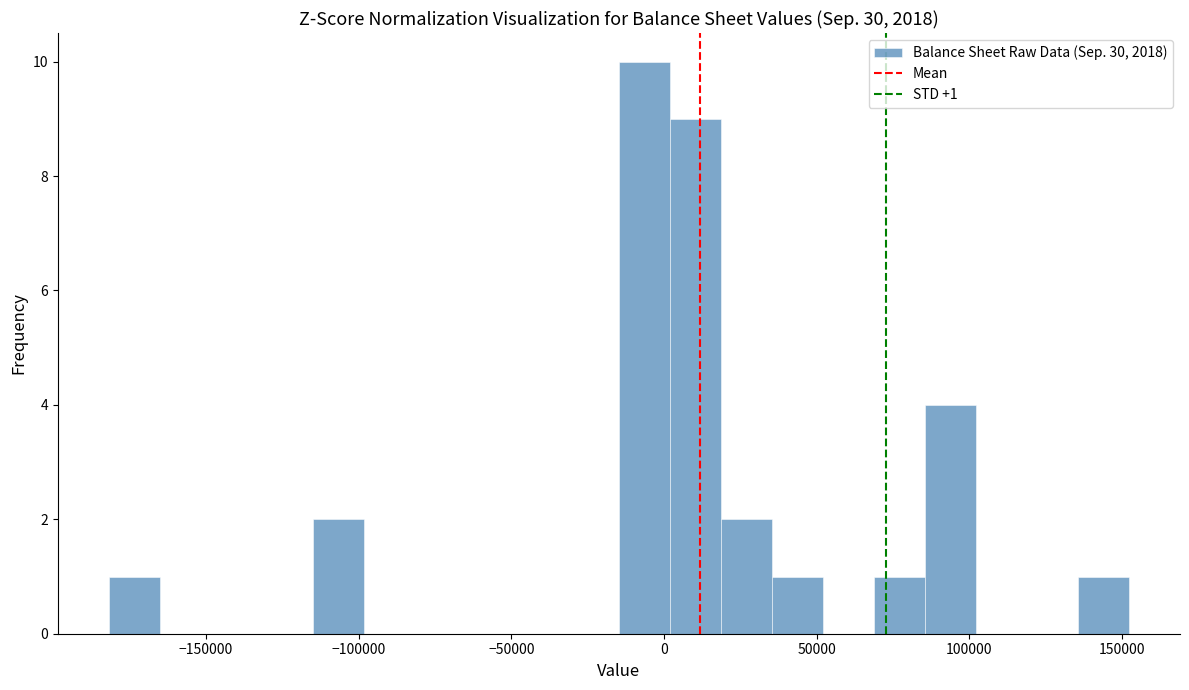

Read against the x-axis, roughly where is the centre of the tallest bar?

-5000